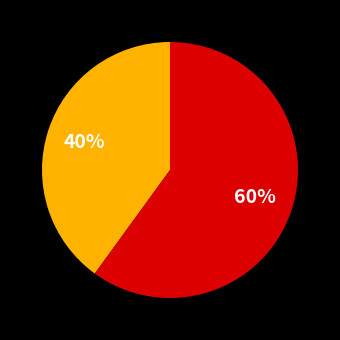

Does any single category account for the majority?

Yes